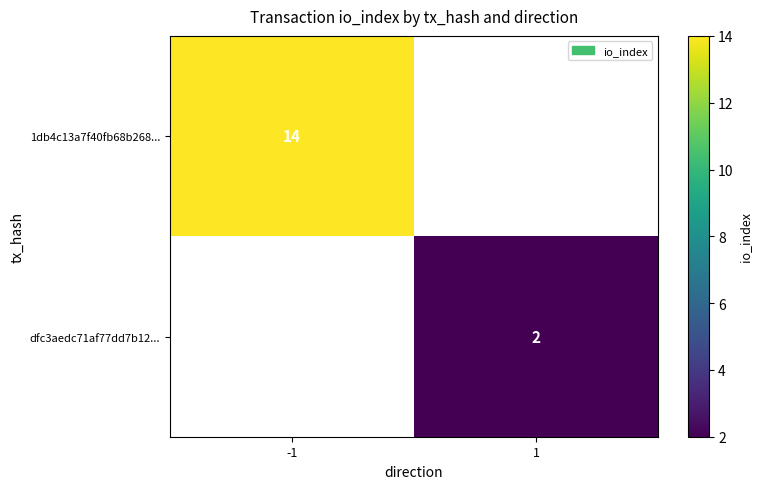

Which category has the highest value across all series?

-1